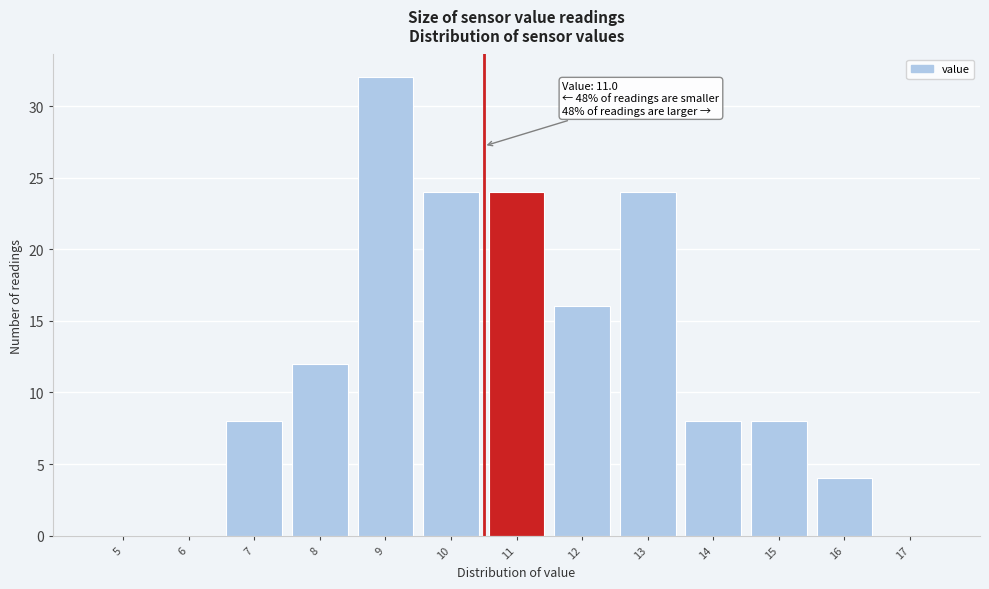

Reading left to right, list all the values displayed in this chart.

5=0	6=0	7=8	8=12	9=32	10=24	11=24	12=16	13=24	14=8	15=8	16=4	17=0